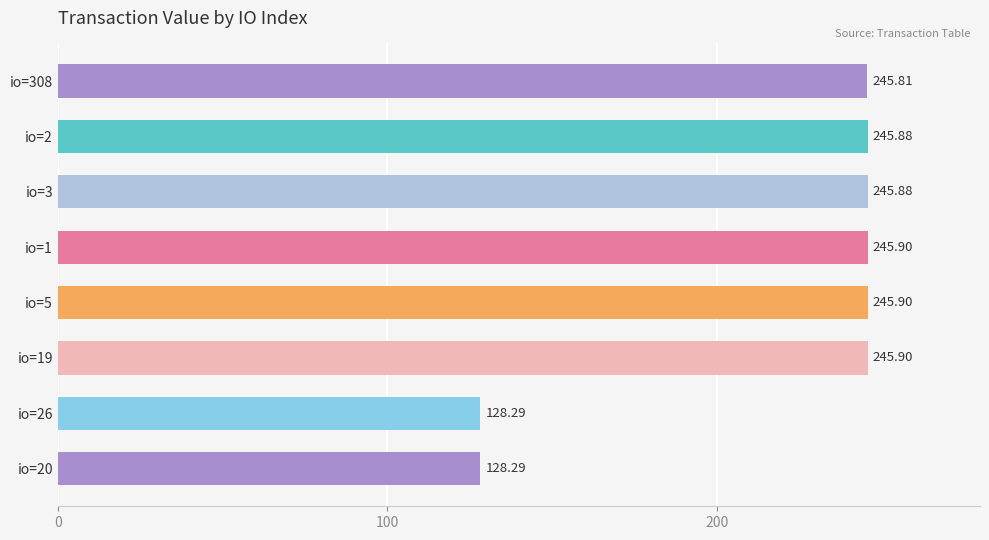

What is the ratio of the value at io=308 to the value at io=3?

1.0